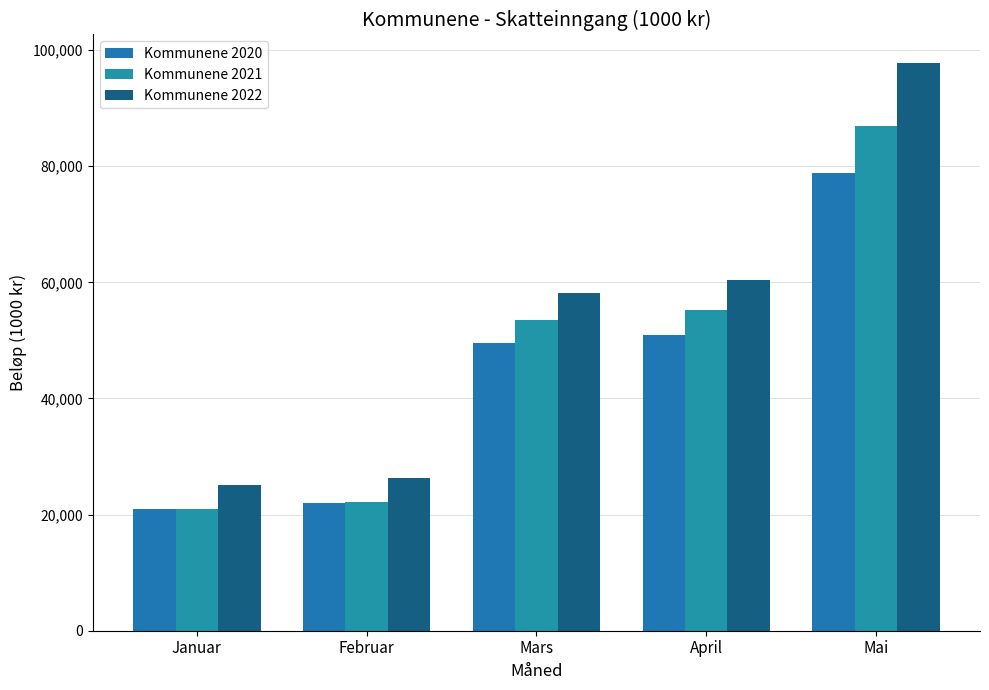

Are the bars horizontal?

No